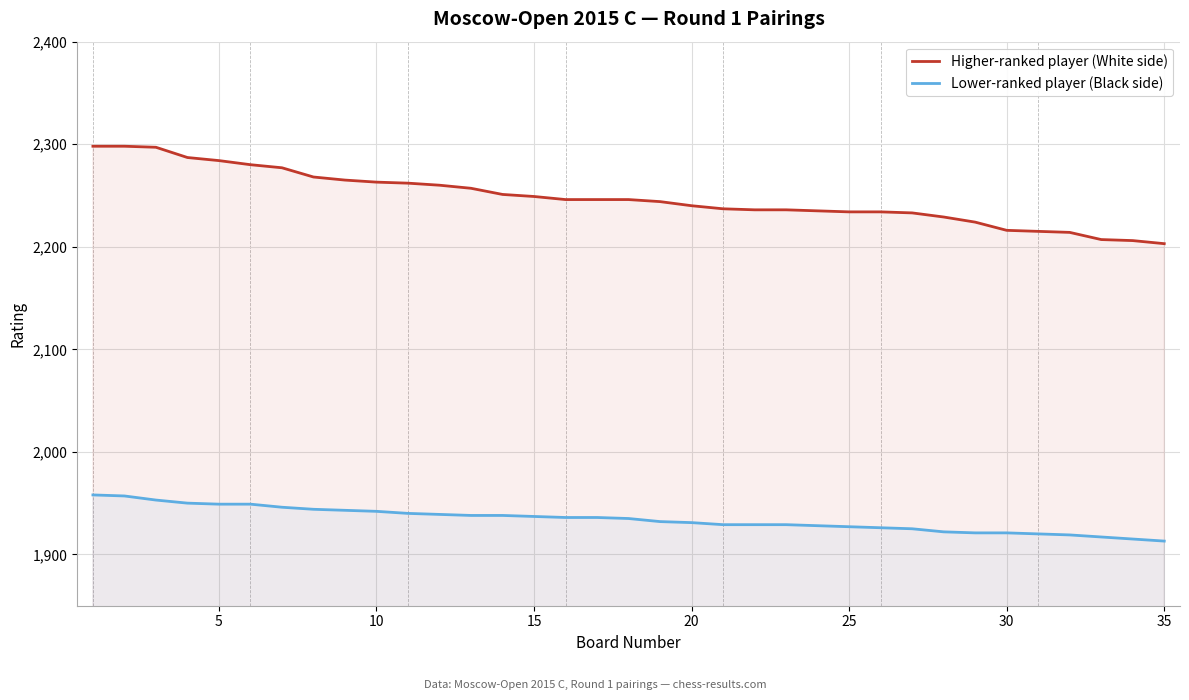

Rank the series by their average value, from lowest to highest.

Lower-ranked player (Black side), Higher-ranked player (White side)